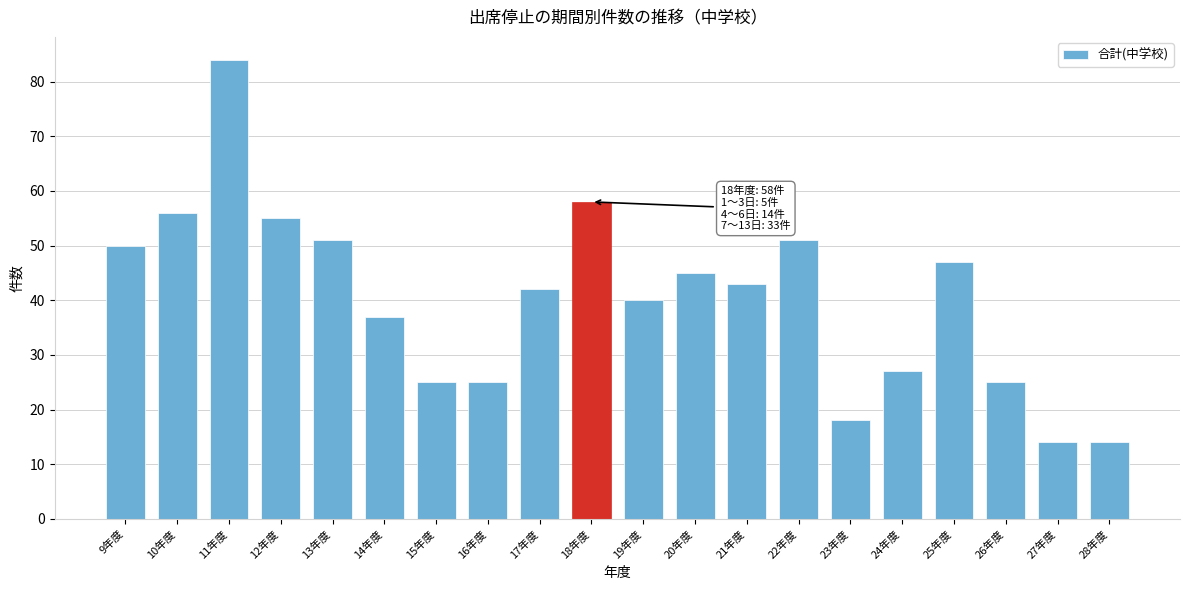

Reading right to left, transcribe all the data shown in this chart.

14	14	25	47	27	18	51	43	45	40	58	42	25	25	37	51	55	84	56	50